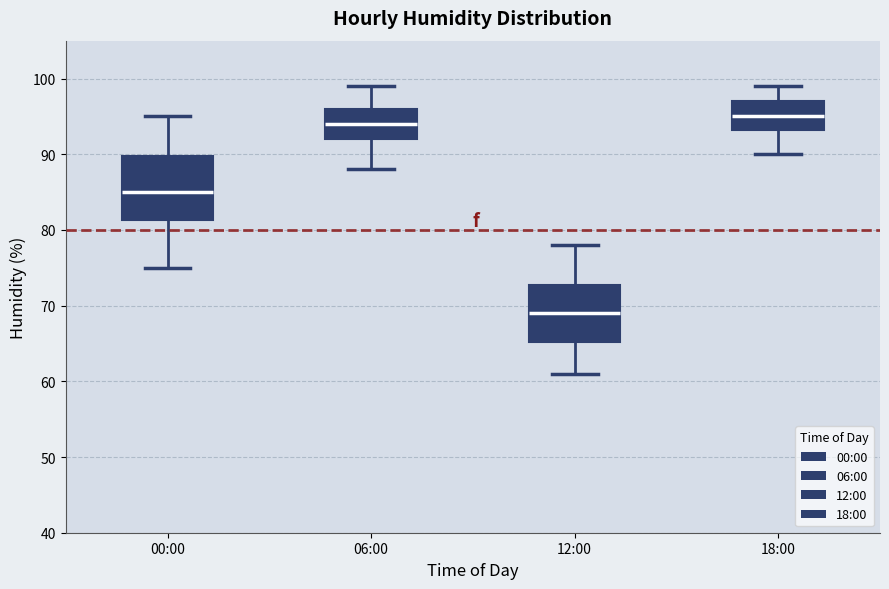

Reading left to right, read every box against the y-axis: the position of its median line, the range the box covers, and the ends of its whiskers. The values are not printed on the chart, so give them approximately, as read against the axis.

00:00: median 85, box 81 to 90, whiskers 75 to 95
06:00: median 94, box 92 to 96, whiskers 88 to 99
12:00: median 69, box 65 to 73, whiskers 61 to 78
18:00: median 95, box 93 to 97, whiskers 90 to 99